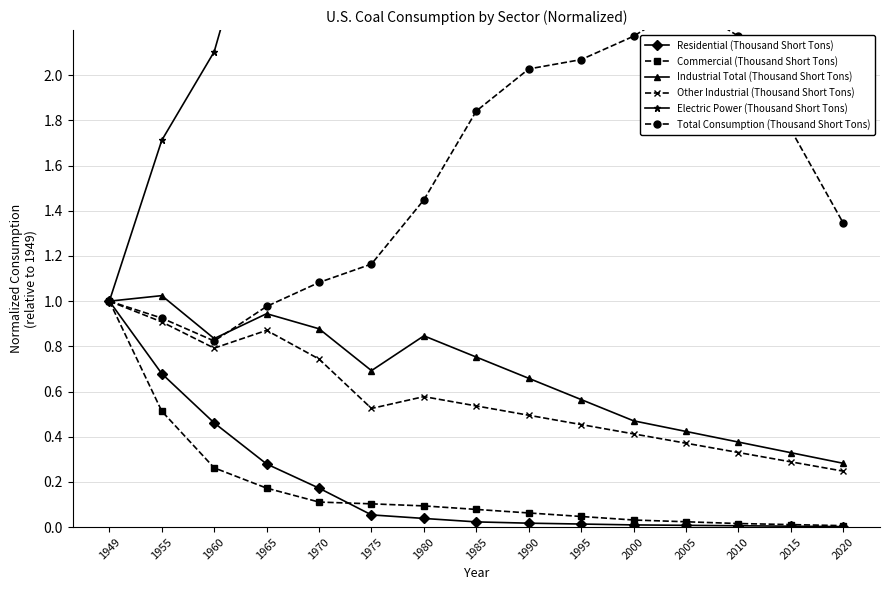

What is the sum of the Total Consumption (Thousand Short Tons) values at 1975 and 2005?

3.5